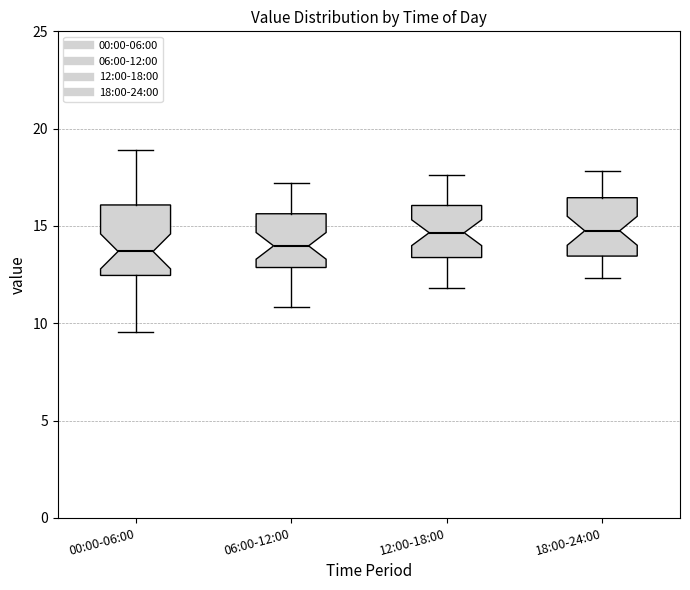

Reading left to right, transcribe this box plot: for each box, give where its median line is, the range the box spans, and where its two whiskers end, as read against the y-axis. The values are not printed on the chart, so give them approximately, as read against the axis.

00:00-06:00: median 13.5, box 12.5 to 16.0, whiskers 9.5 to 19.0
06:00-12:00: median 14.0, box 13.0 to 15.5, whiskers 11.0 to 17.0
12:00-18:00: median 14.5, box 13.5 to 16.0, whiskers 12.0 to 17.5
18:00-24:00: median 15.0, box 13.5 to 16.5, whiskers 12.5 to 18.0